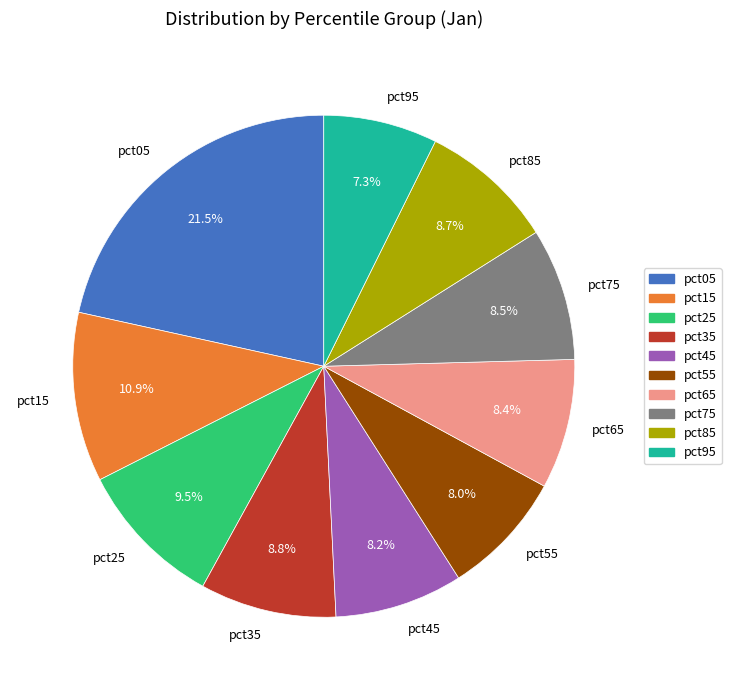

Approximately how many times larger is the value at pct45 compared to pct25?

0.9